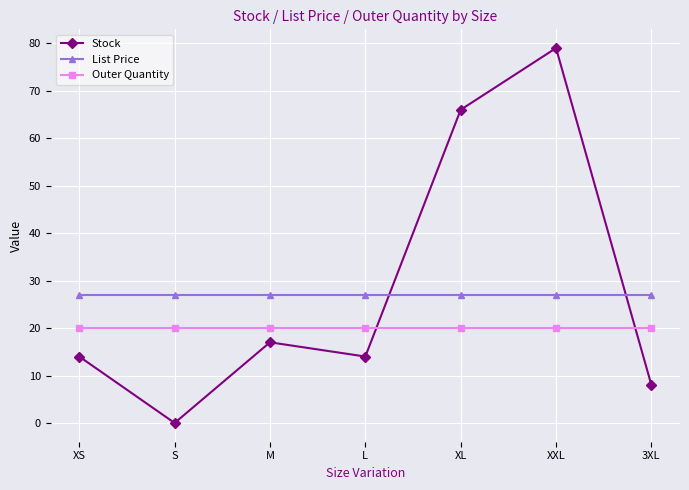

True or false: Outer Quantity and List Price cross at least once.

False